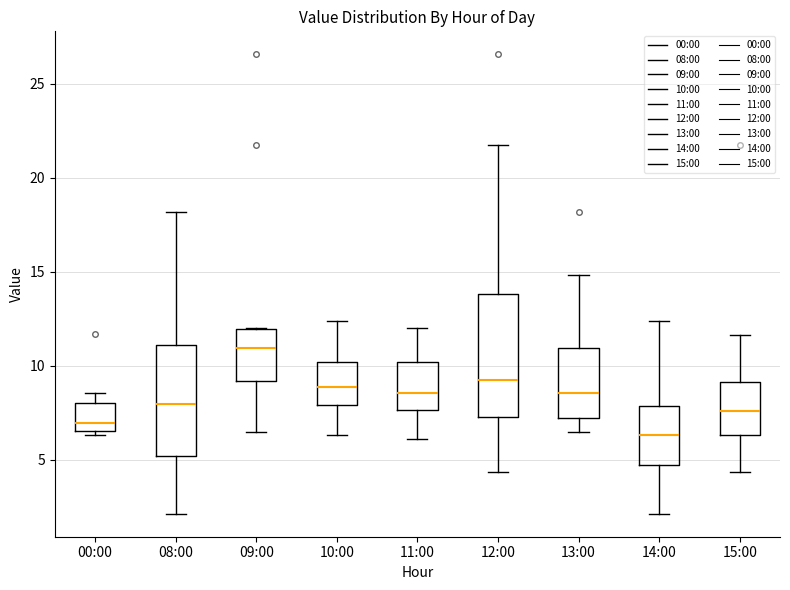

Which box has the highest median line?

09:00